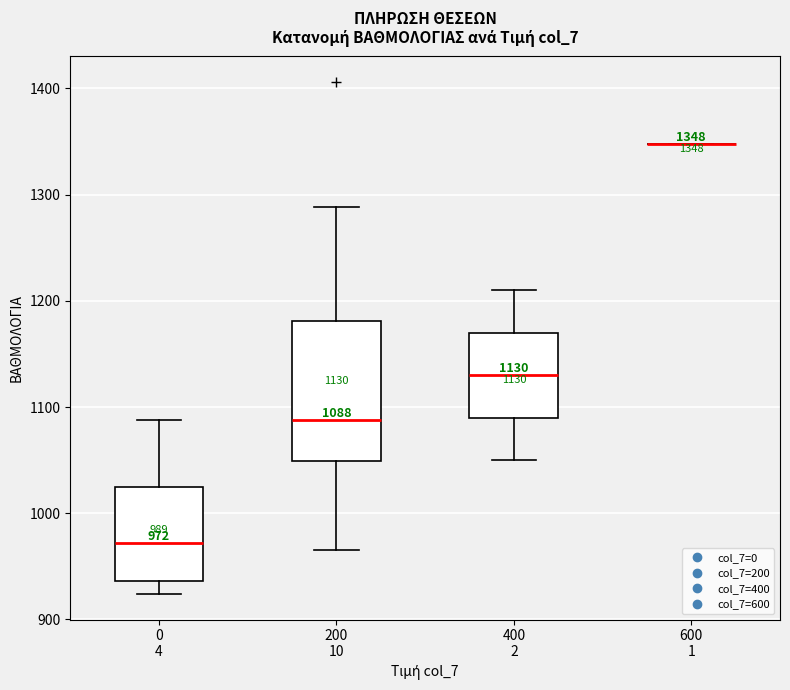

Comparing the boxes themselves (not the whiskers), which one is the tallest?

200 10